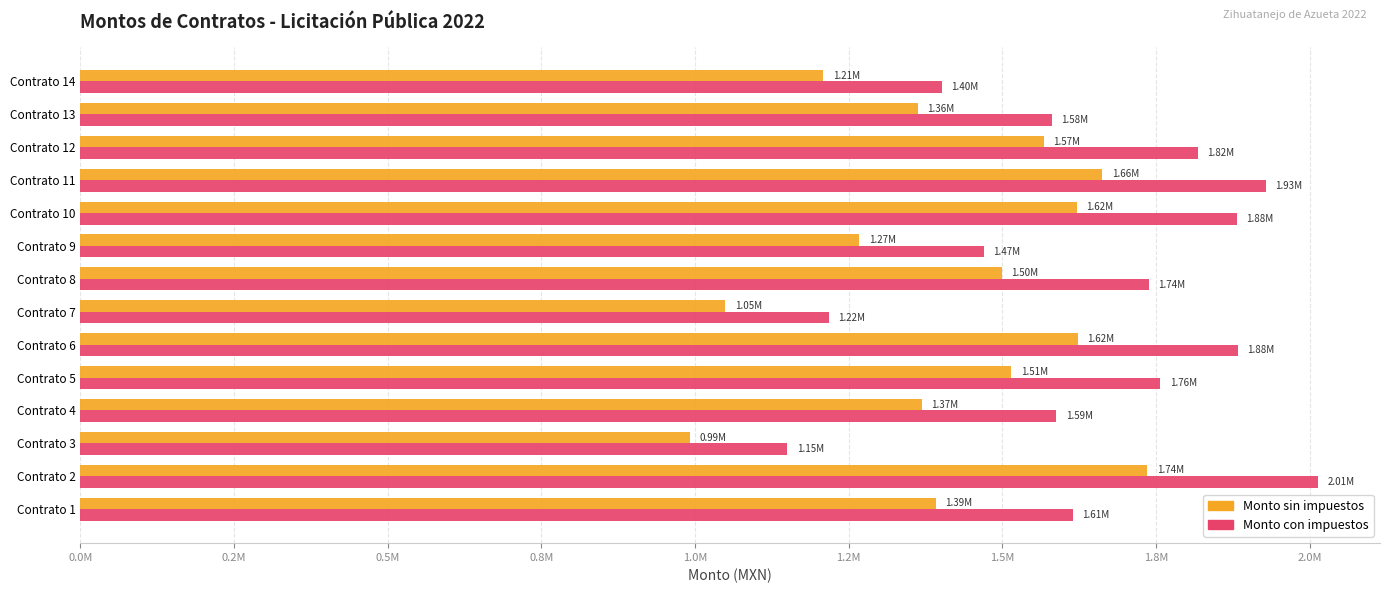

What are all the series names shown in the legend?

Monto sin impuestos, Monto con impuestos